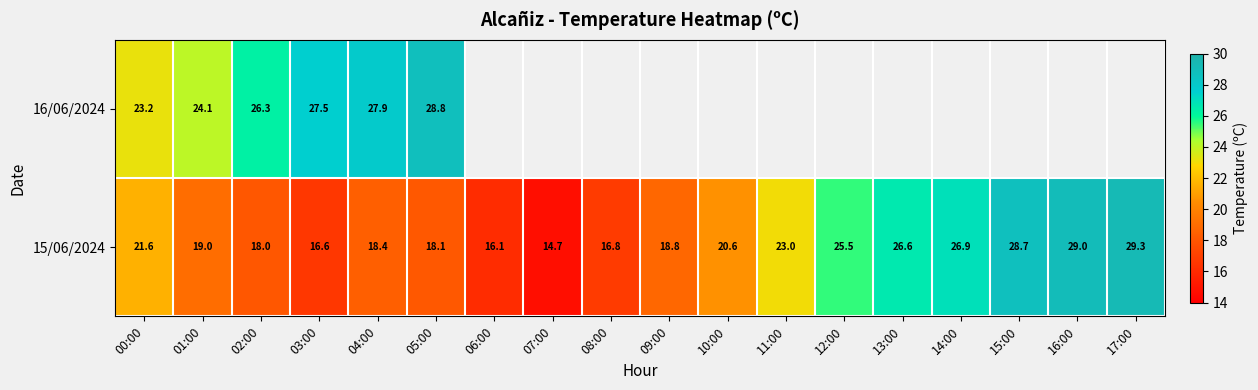

At which category is the sum across all series the highest?

05:00